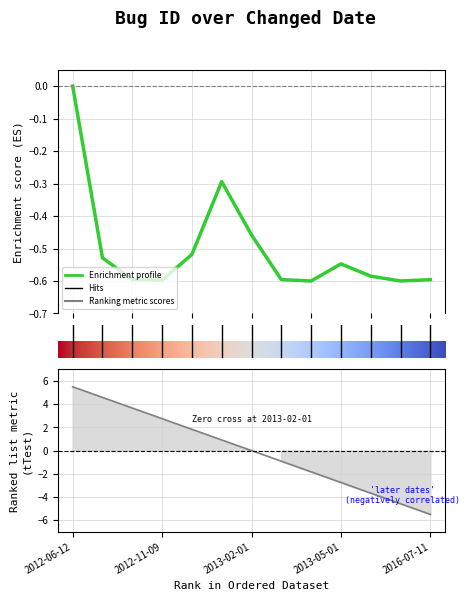

Reading left to right, transcribe all the data shown in this chart.

-0.0	-0.5	-0.6	-0.6	-0.5	-0.3	-0.5	-0.6	-0.6	-0.5	-0.6	-0.6	-0.6